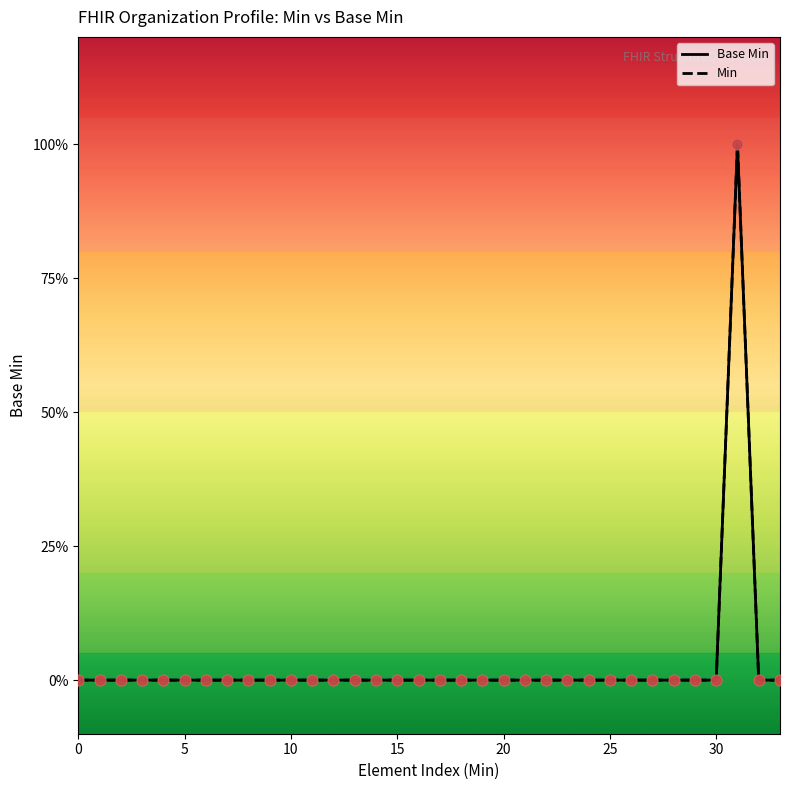

Which series has the largest total across all categories?

Base Min